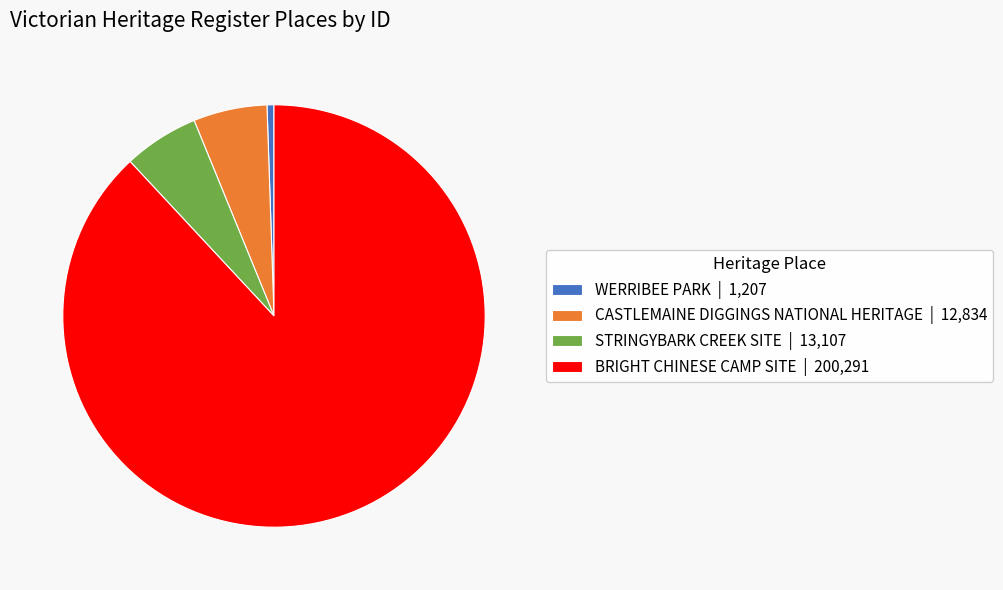

Do WERRIBEE PARK and CASTLEMAINE DIGGINGS NATIONAL HERITAGE together represent more than half of the pie?

No